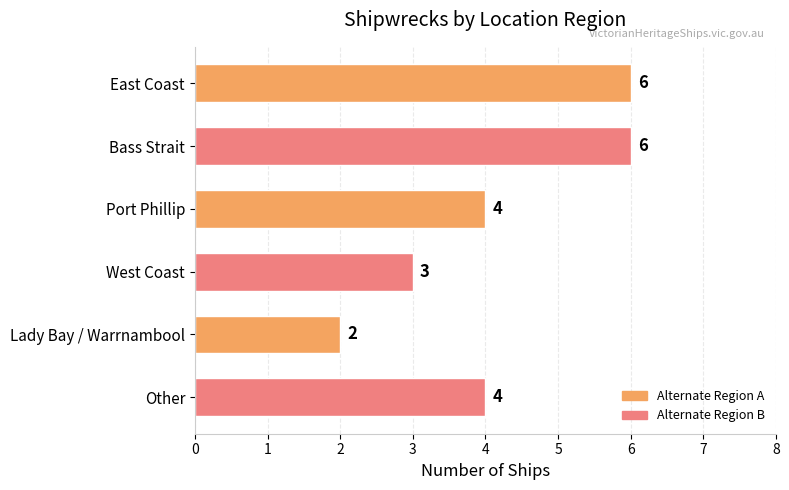

Reading bottom to top, extract all data points from this chart.

Other=4	Lady Bay / Warrnambool=2	West Coast=3	Port Phillip=4	Bass Strait=6	East Coast=6